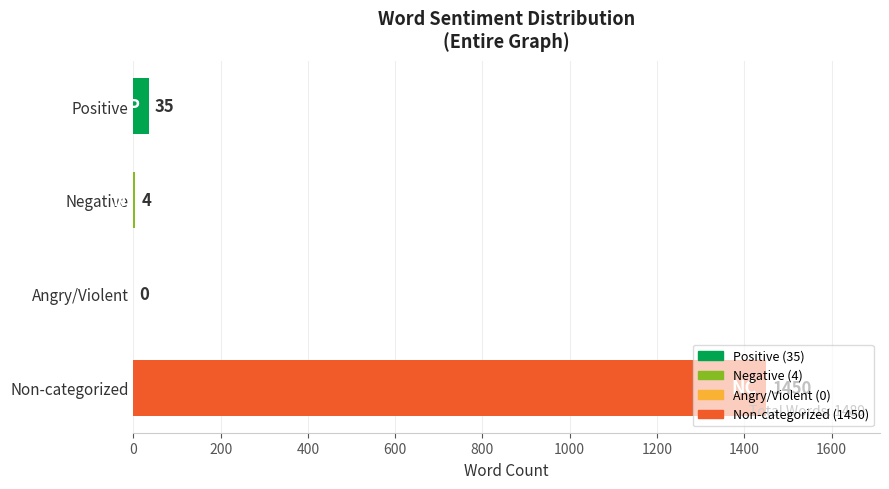

Which has a higher value, Positive or Non-categorized?

Non-categorized